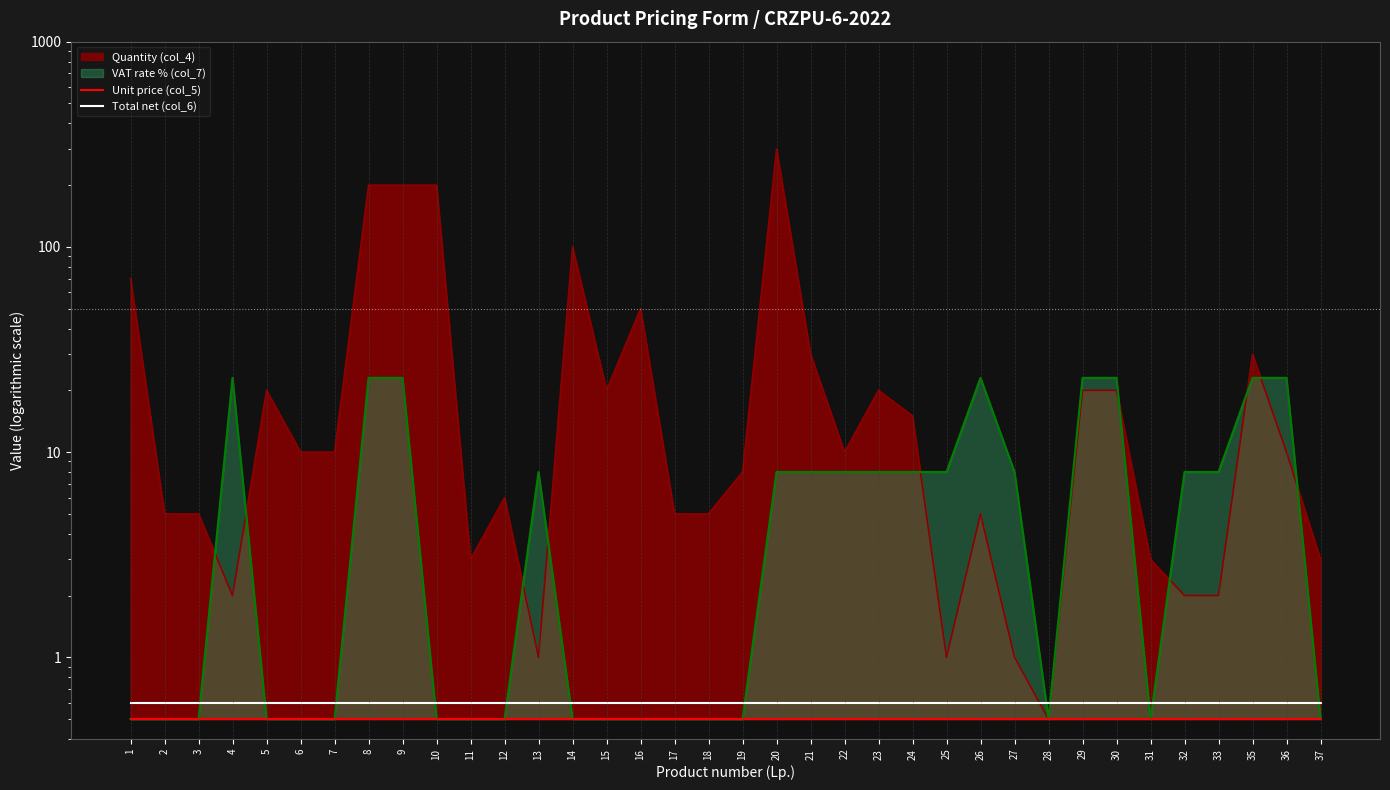

The Unit price (col_5) series shows 0.9 at 15. True or false?

False